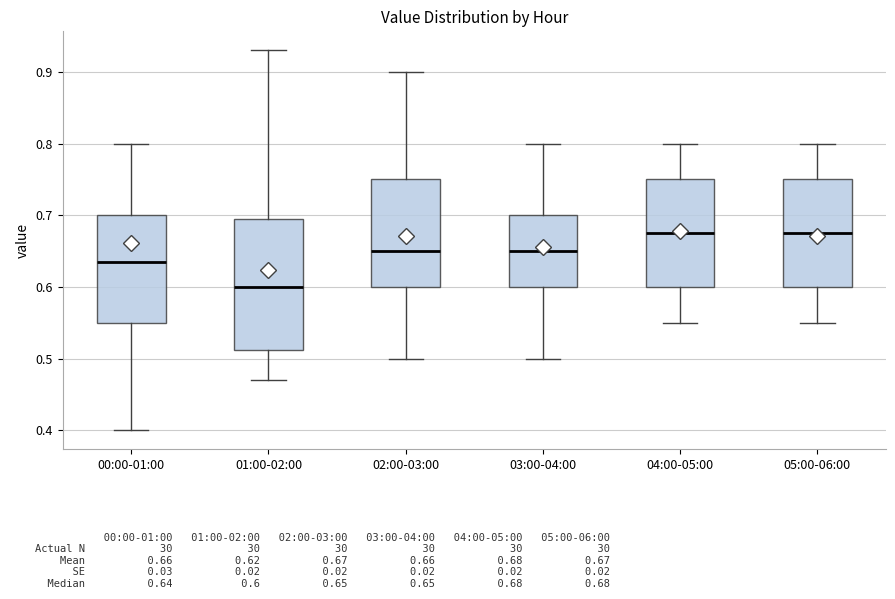

Reading left to right, read every box against the y-axis: the position of its median line, the range the box covers, and the ends of its whiskers. The values are not printed on the chart, so give them approximately, as read against the axis.

00:00-01:00: median 0.64, box 0.55 to 0.70, whiskers 0.40 to 0.80
01:00-02:00: median 0.60, box 0.51 to 0.70, whiskers 0.47 to 0.93
02:00-03:00: median 0.65, box 0.60 to 0.75, whiskers 0.50 to 0.90
03:00-04:00: median 0.65, box 0.60 to 0.70, whiskers 0.50 to 0.80
04:00-05:00: median 0.68, box 0.60 to 0.75, whiskers 0.55 to 0.80
05:00-06:00: median 0.68, box 0.60 to 0.75, whiskers 0.55 to 0.80